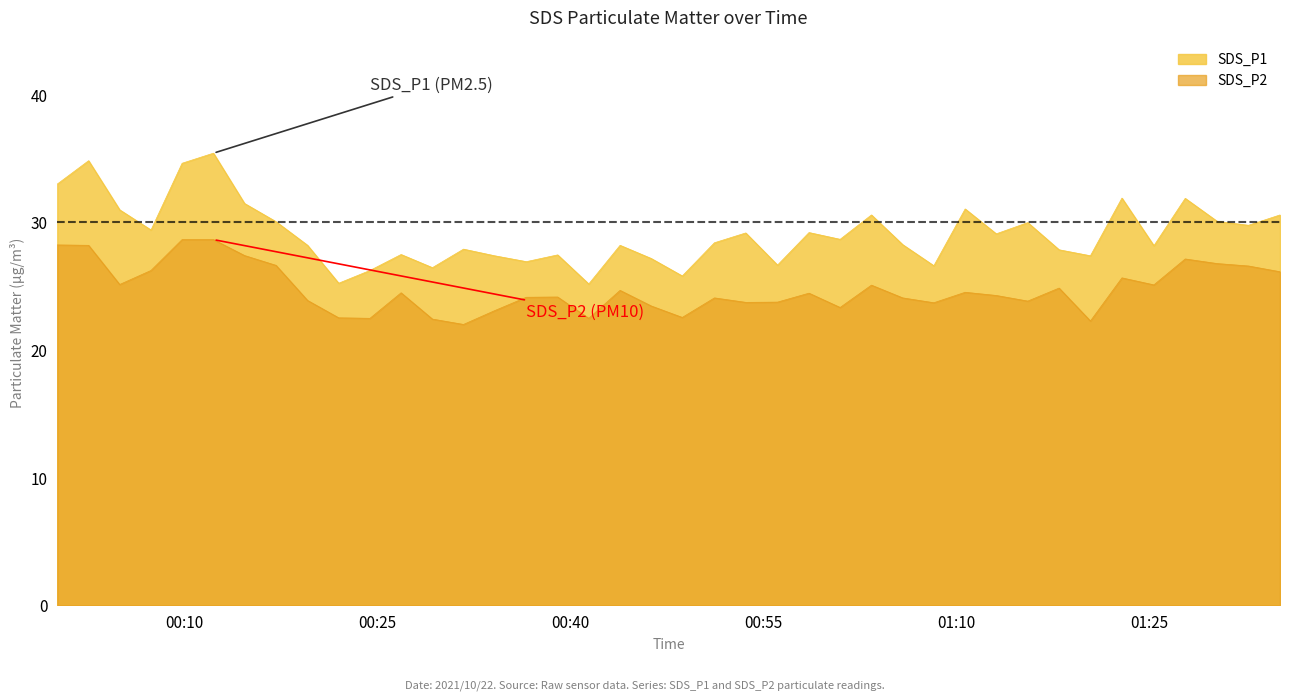

Which series has the widest spread of values?

SDS_P1